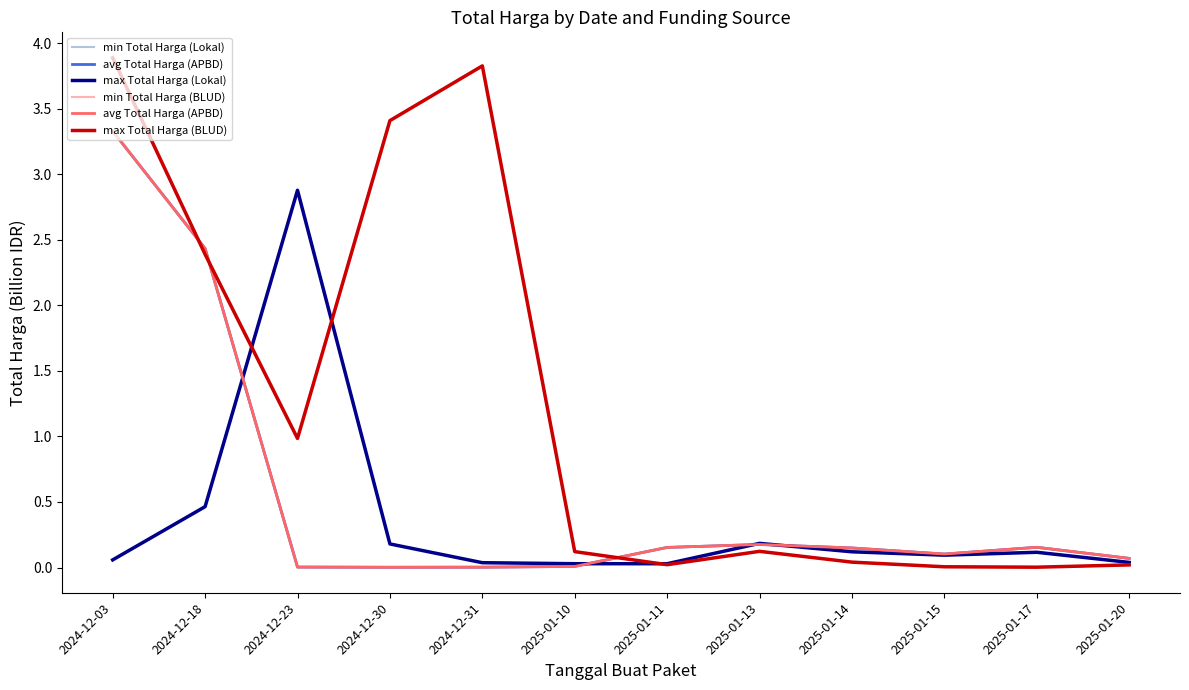

Between 2024-12-31 and 2025-01-13, which is larger?

2025-01-13